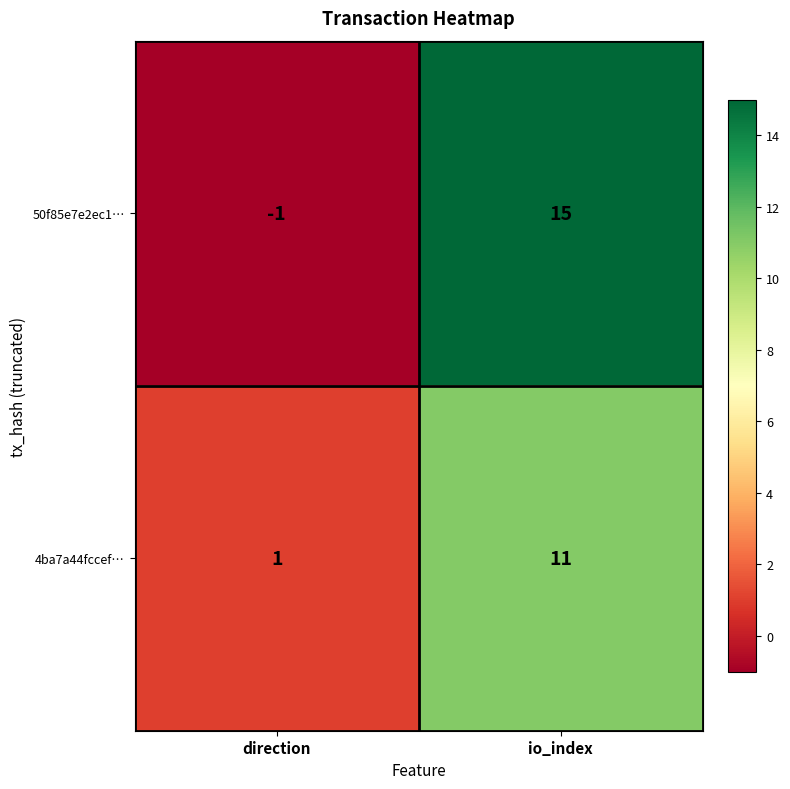

What is the difference between the maximum and minimum values in the 4ba7a44fccef… series?

10